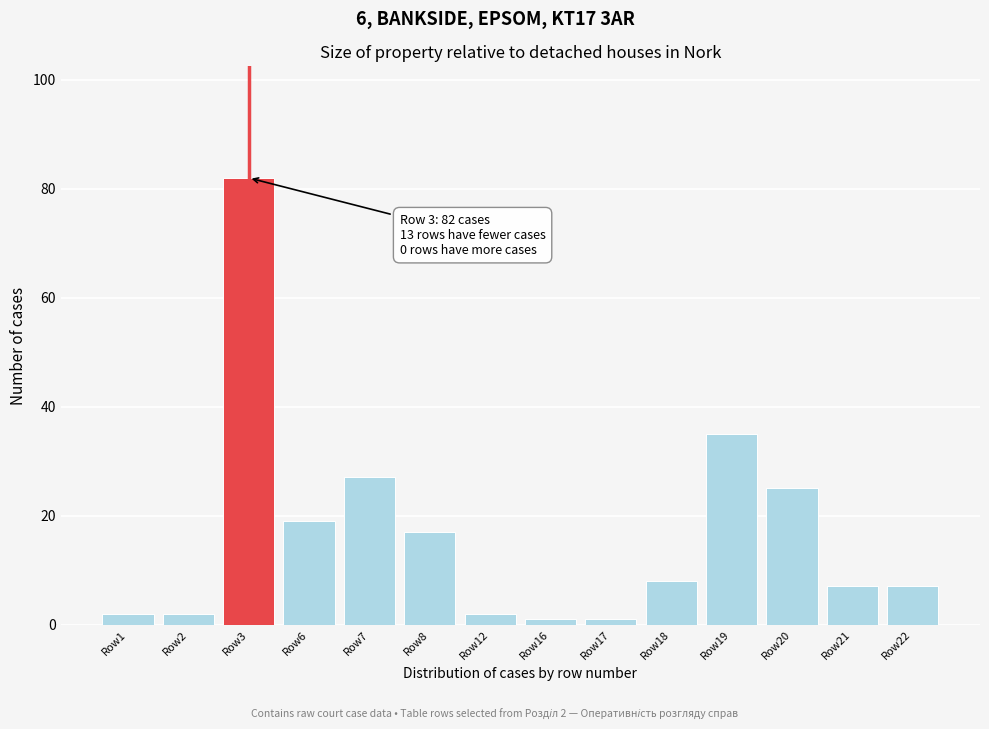

Reading left to right, list all the values displayed in this chart.

2	2	82	19	27	17	2	1	1	8	35	25	7	7